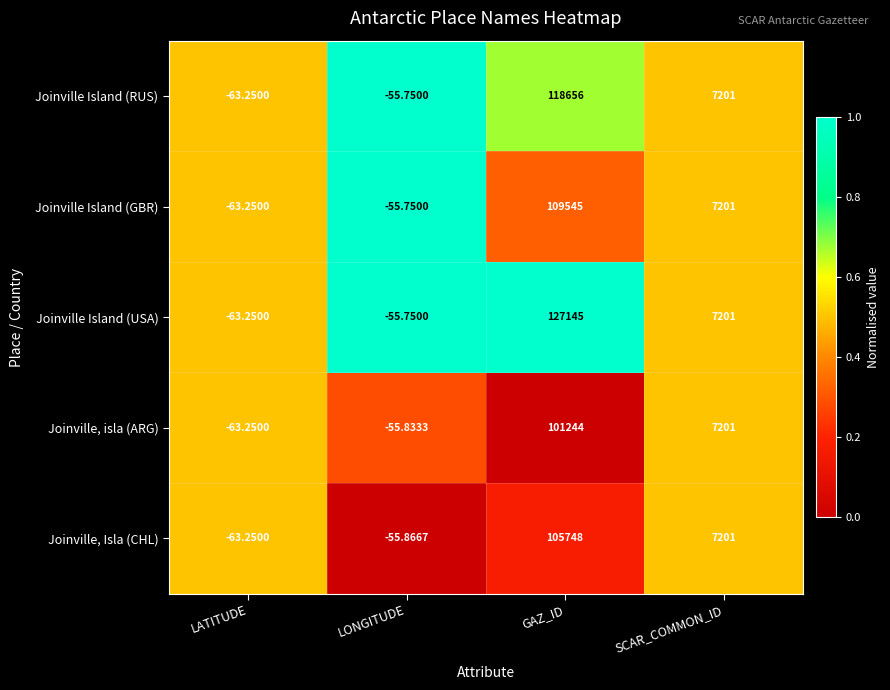

Which series has the largest total across all categories?

Joinville Island (USA)